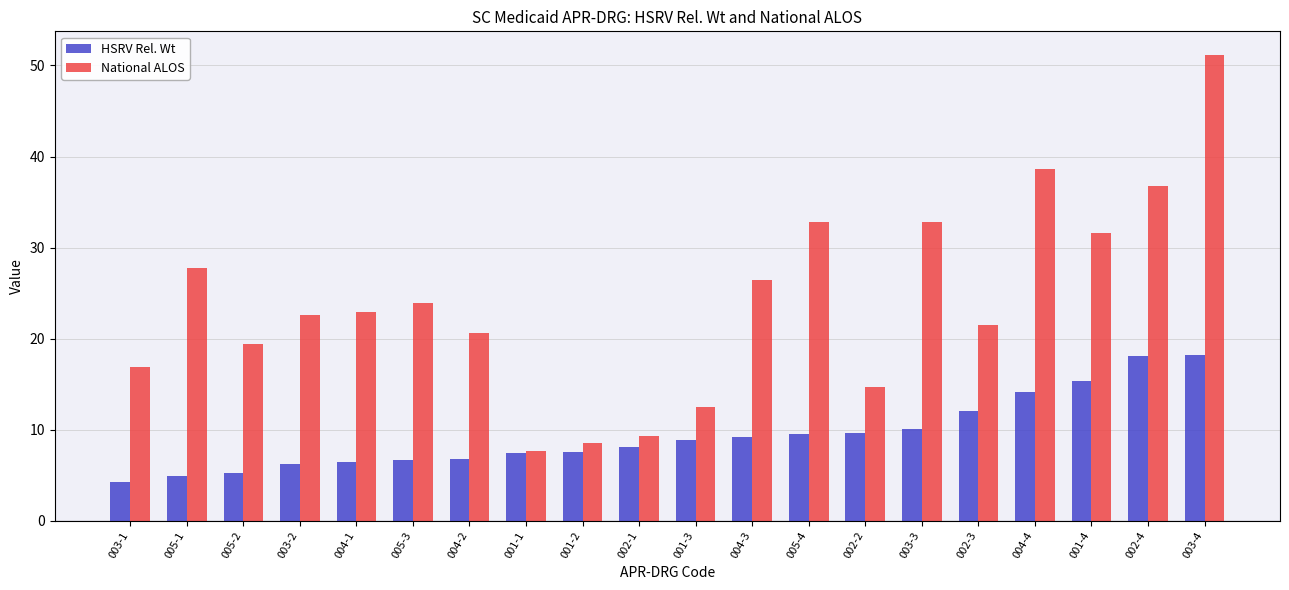

What is the sum of the National ALOS values at 003-3 and 005-2?

52.3